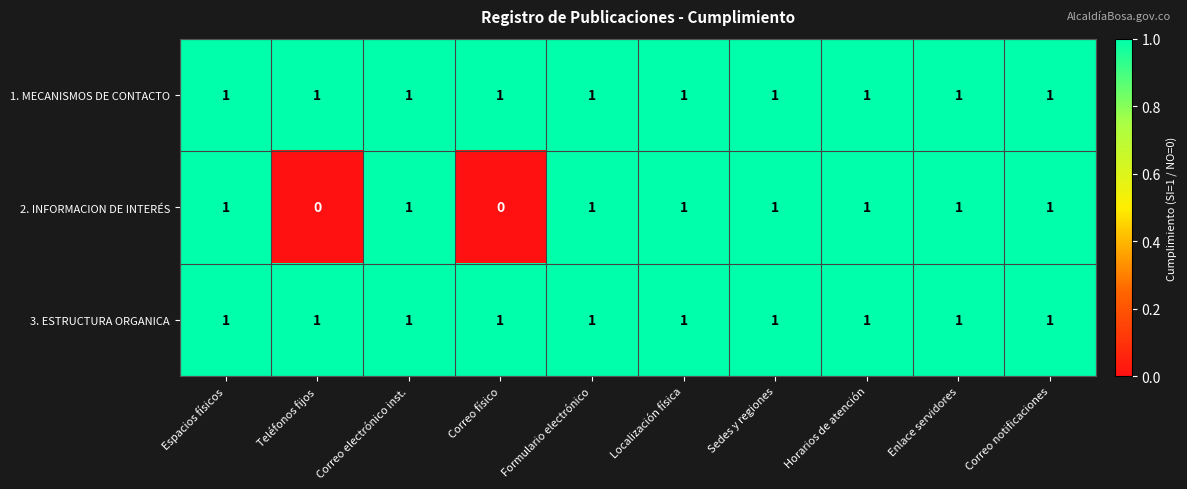

What is the total value across all series at Correo notificaciones?

3